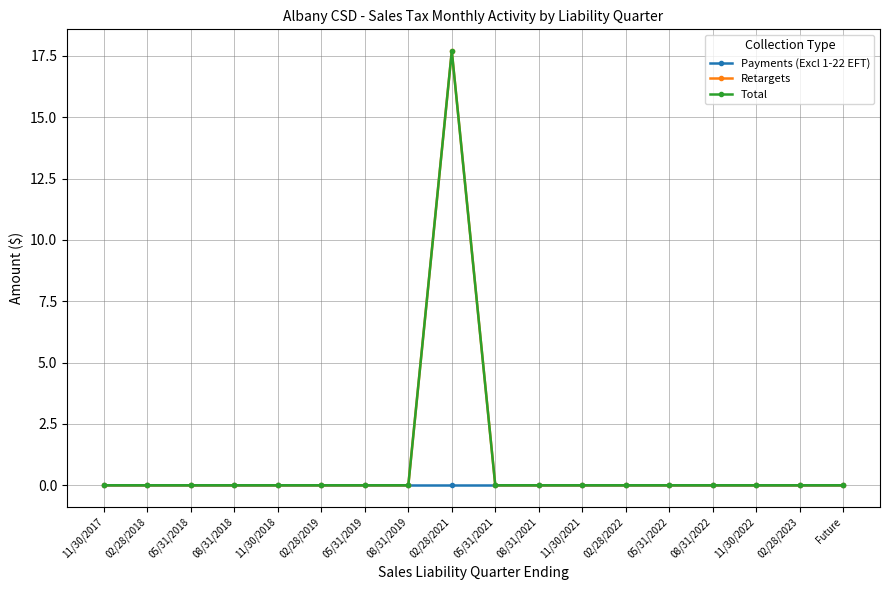

At which category does Total reach its first local peak?

02/28/2021